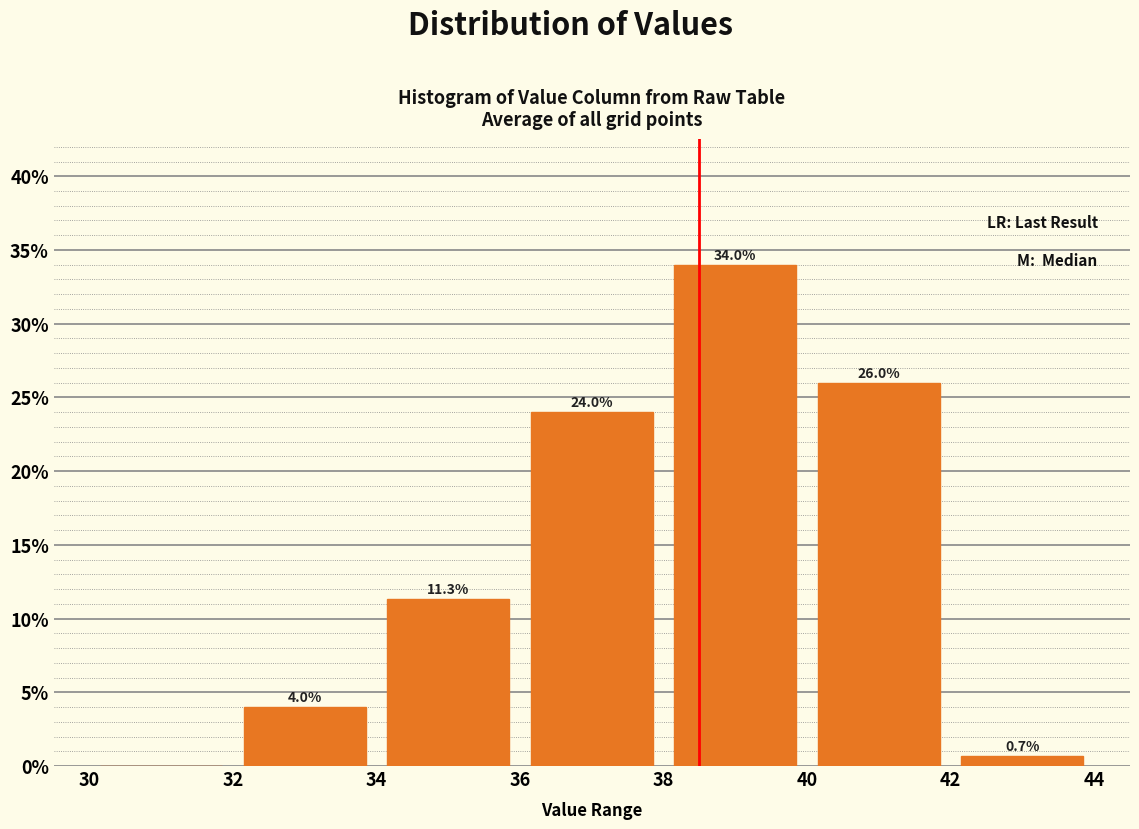

Which range on the x-axis has the tallest bar?

38 to 40